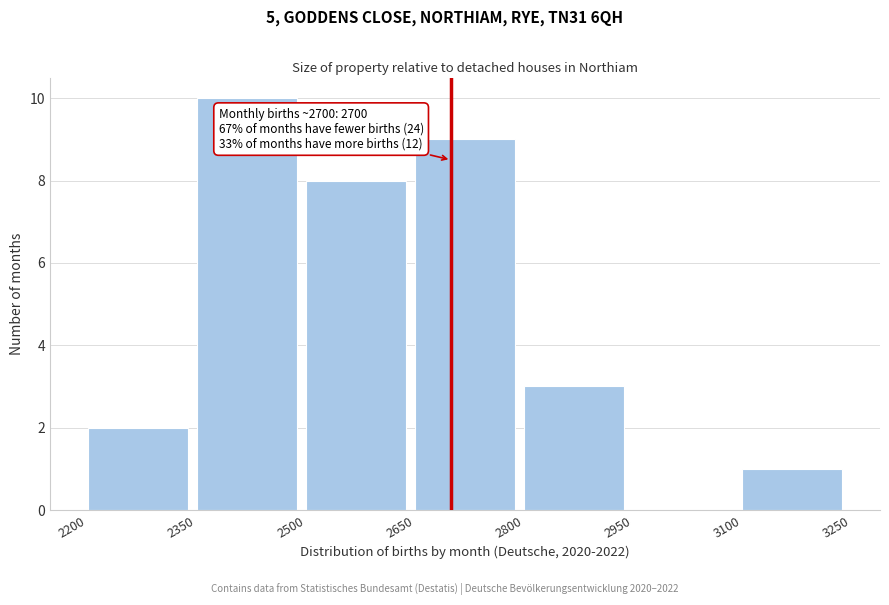

Over which range of the x-axis is the bar tallest?

2350 to 2500